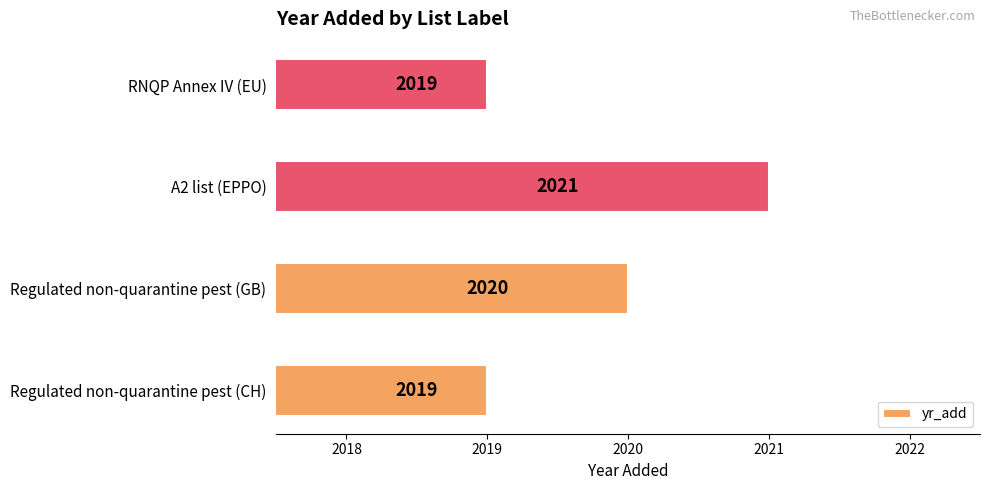

Approximately how many times larger is the value at Regulated non-quarantine pest (CH) compared to Regulated non-quarantine pest (GB)?

1.0